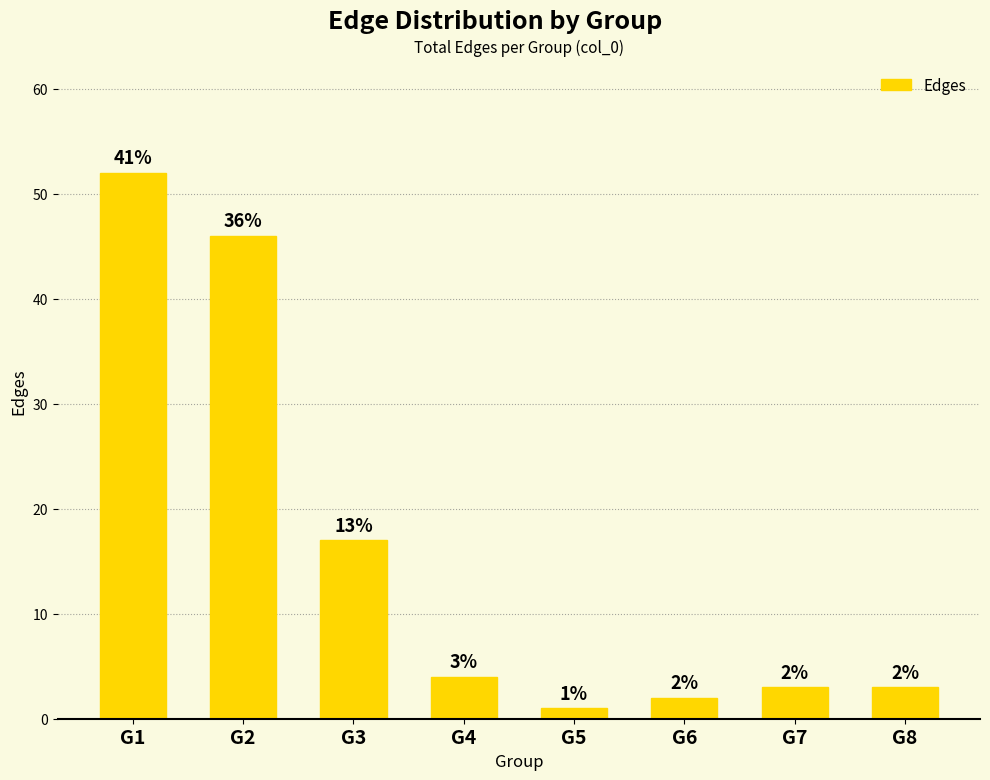

What is the smallest value displayed?

1